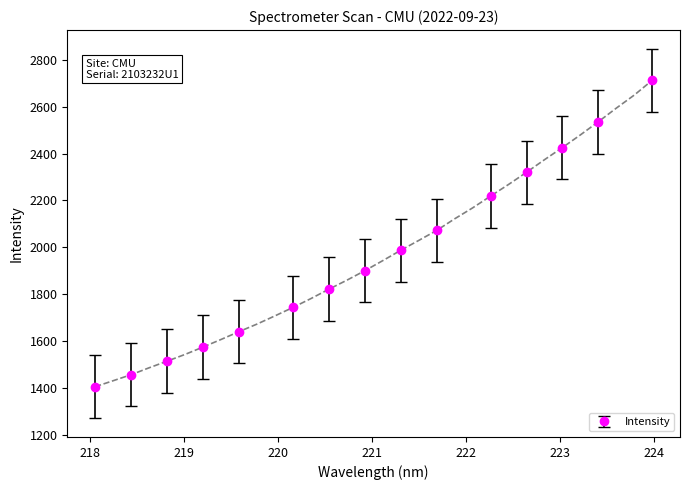

True or false: Intensity has more than 2 points higher than both neighbors.

False